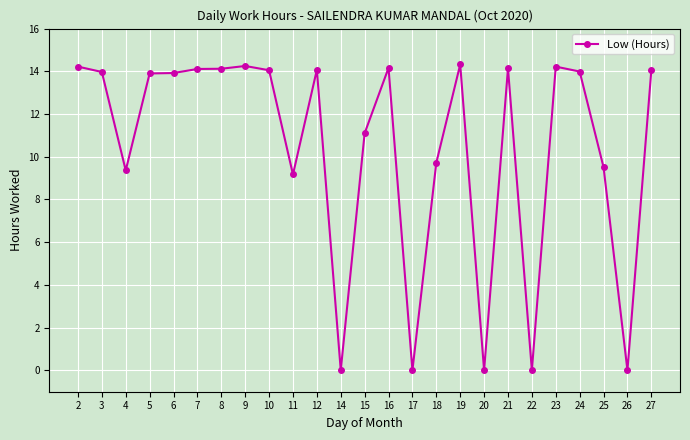

What is the value of the 14th point from the left?

14.2